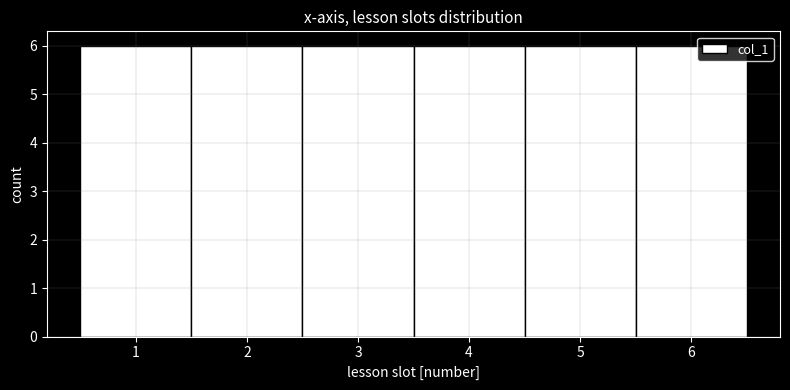

What is the height of the bar covering 1.5 to 2.5 on the x-axis? The values are not printed on the chart, so give them approximately, as read against the axis.

6